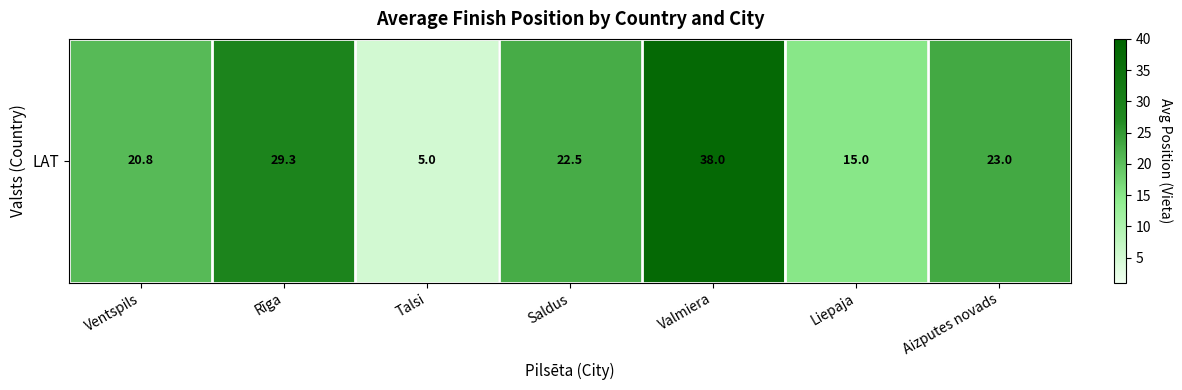

What is the difference between the maximum and minimum values?

33.0